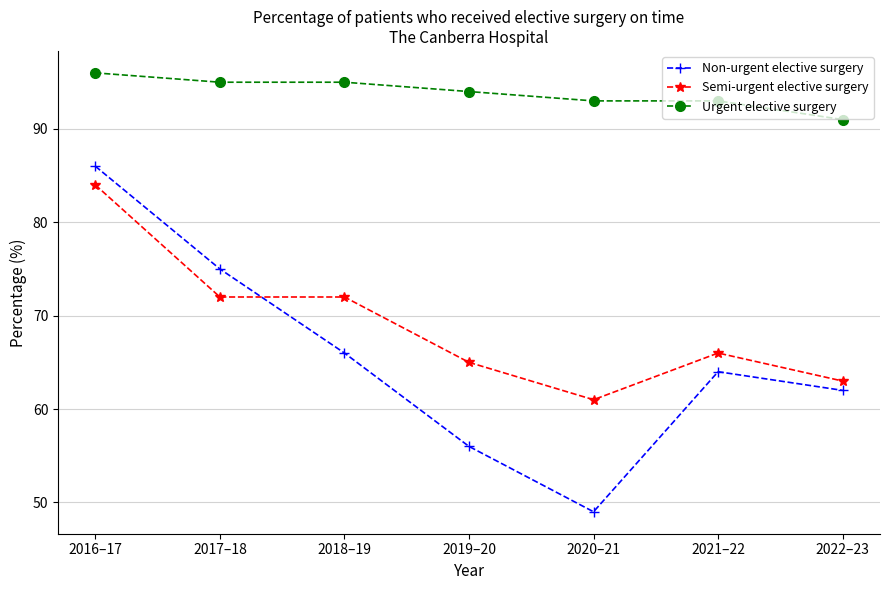

What is the spread (max minus min) of values at 2019–20?

38